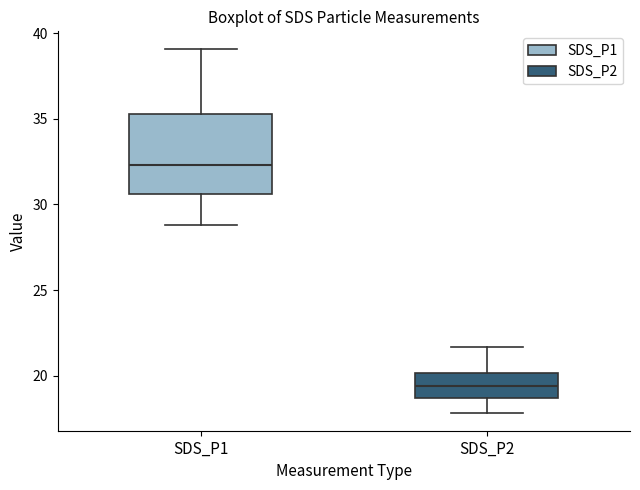

Which box's median line is the lowest?

SDS_P2